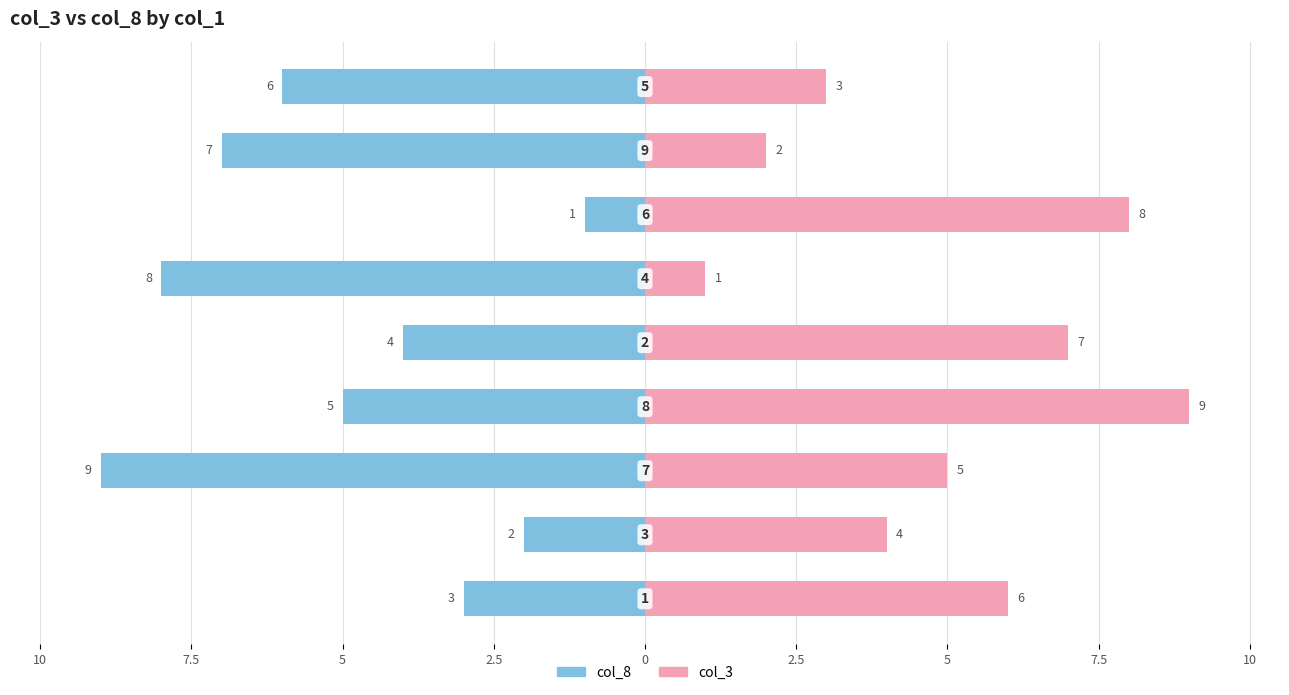

Rank the series by their average value, from lowest to highest.

col_8, col_3